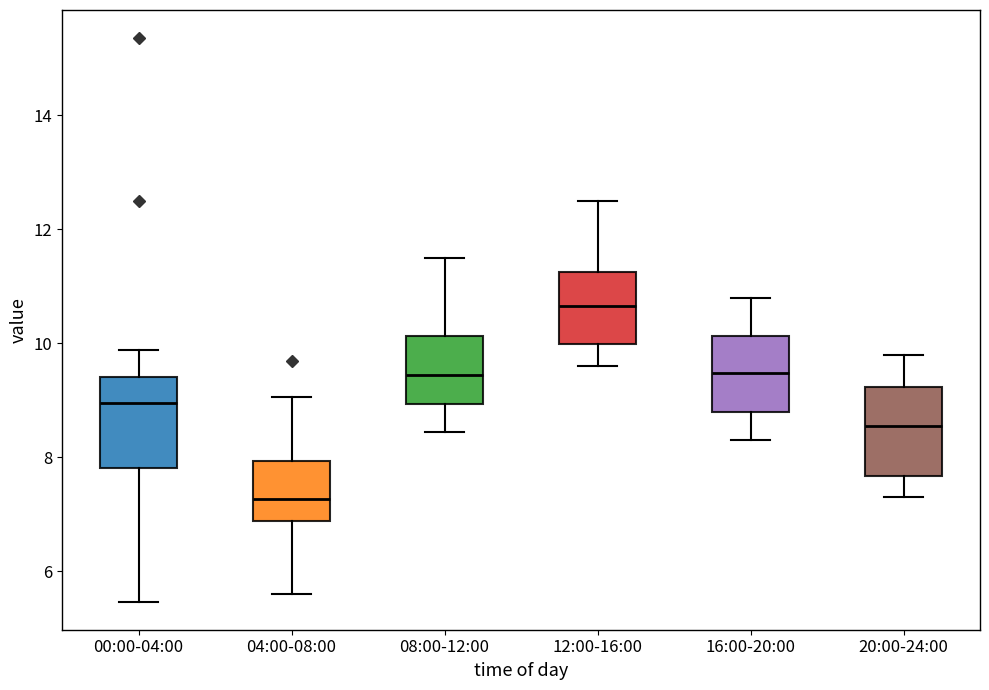

Reading left to right, transcribe this box plot: for each box, give where its median line is, the range the box spans, and where its two whiskers end, as read against the y-axis. The values are not printed on the chart, so give them approximately, as read against the axis.

00:00-04:00: median 9.0, box 7.8 to 9.4, whiskers 5.4 to 9.8
04:00-08:00: median 7.2, box 6.8 to 8.0, whiskers 5.6 to 9.0
08:00-12:00: median 9.4, box 9.0 to 10.2, whiskers 8.4 to 11.6
12:00-16:00: median 10.6, box 10.0 to 11.2, whiskers 9.6 to 12.6
16:00-20:00: median 9.4, box 8.8 to 10.2, whiskers 8.4 to 10.8
20:00-24:00: median 8.6, box 7.6 to 9.2, whiskers 7.4 to 9.8